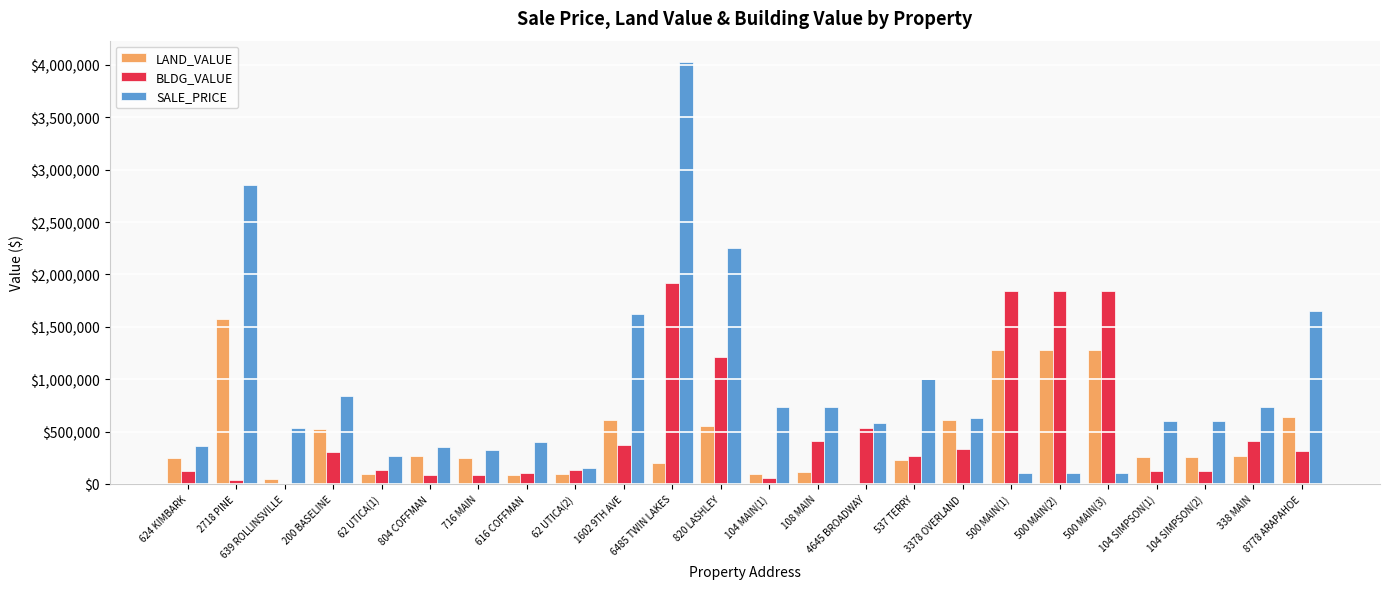

At which label does SALE_PRICE first exceed 600000?

2718 PINE